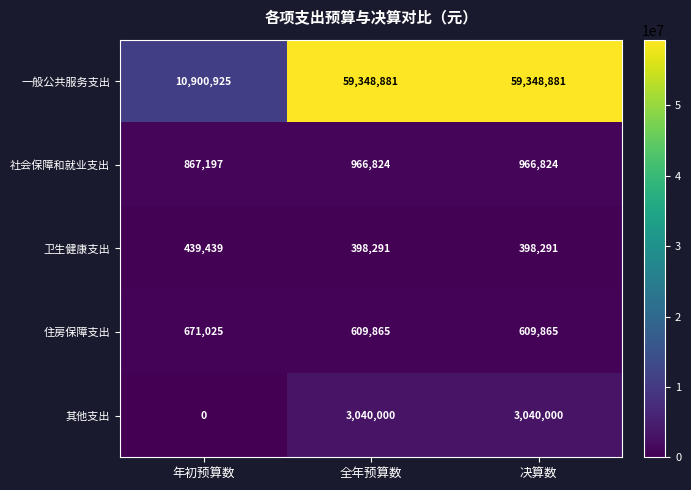

List the series in order of their peak value, highest first.

一般公共服务支出, 其他支出, 社会保障和就业支出, 住房保障支出, 卫生健康支出